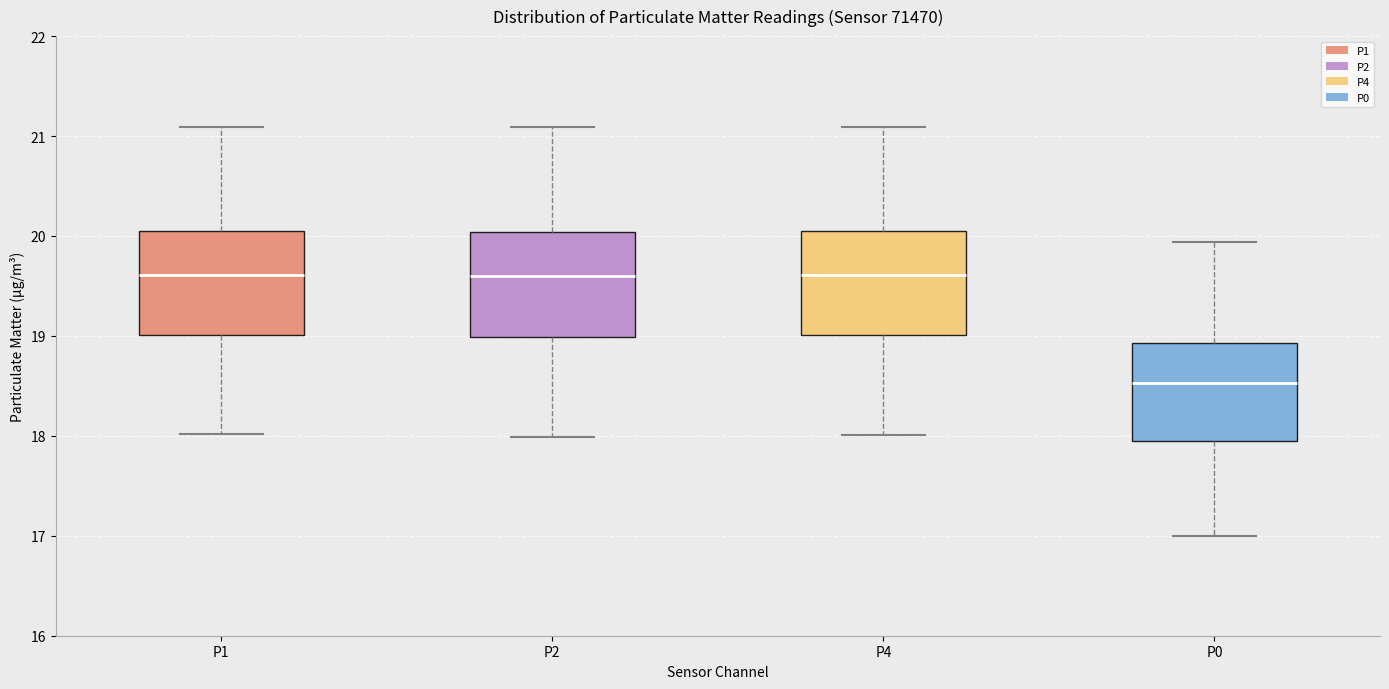

Where does the median line of the box for P1 sit on the y-axis? The values are not printed on the chart, so give them approximately, as read against the axis.

19.6